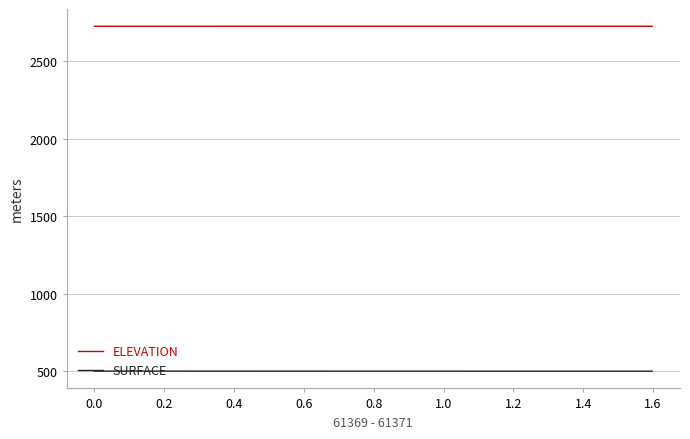

How many series are shown in this chart?

2